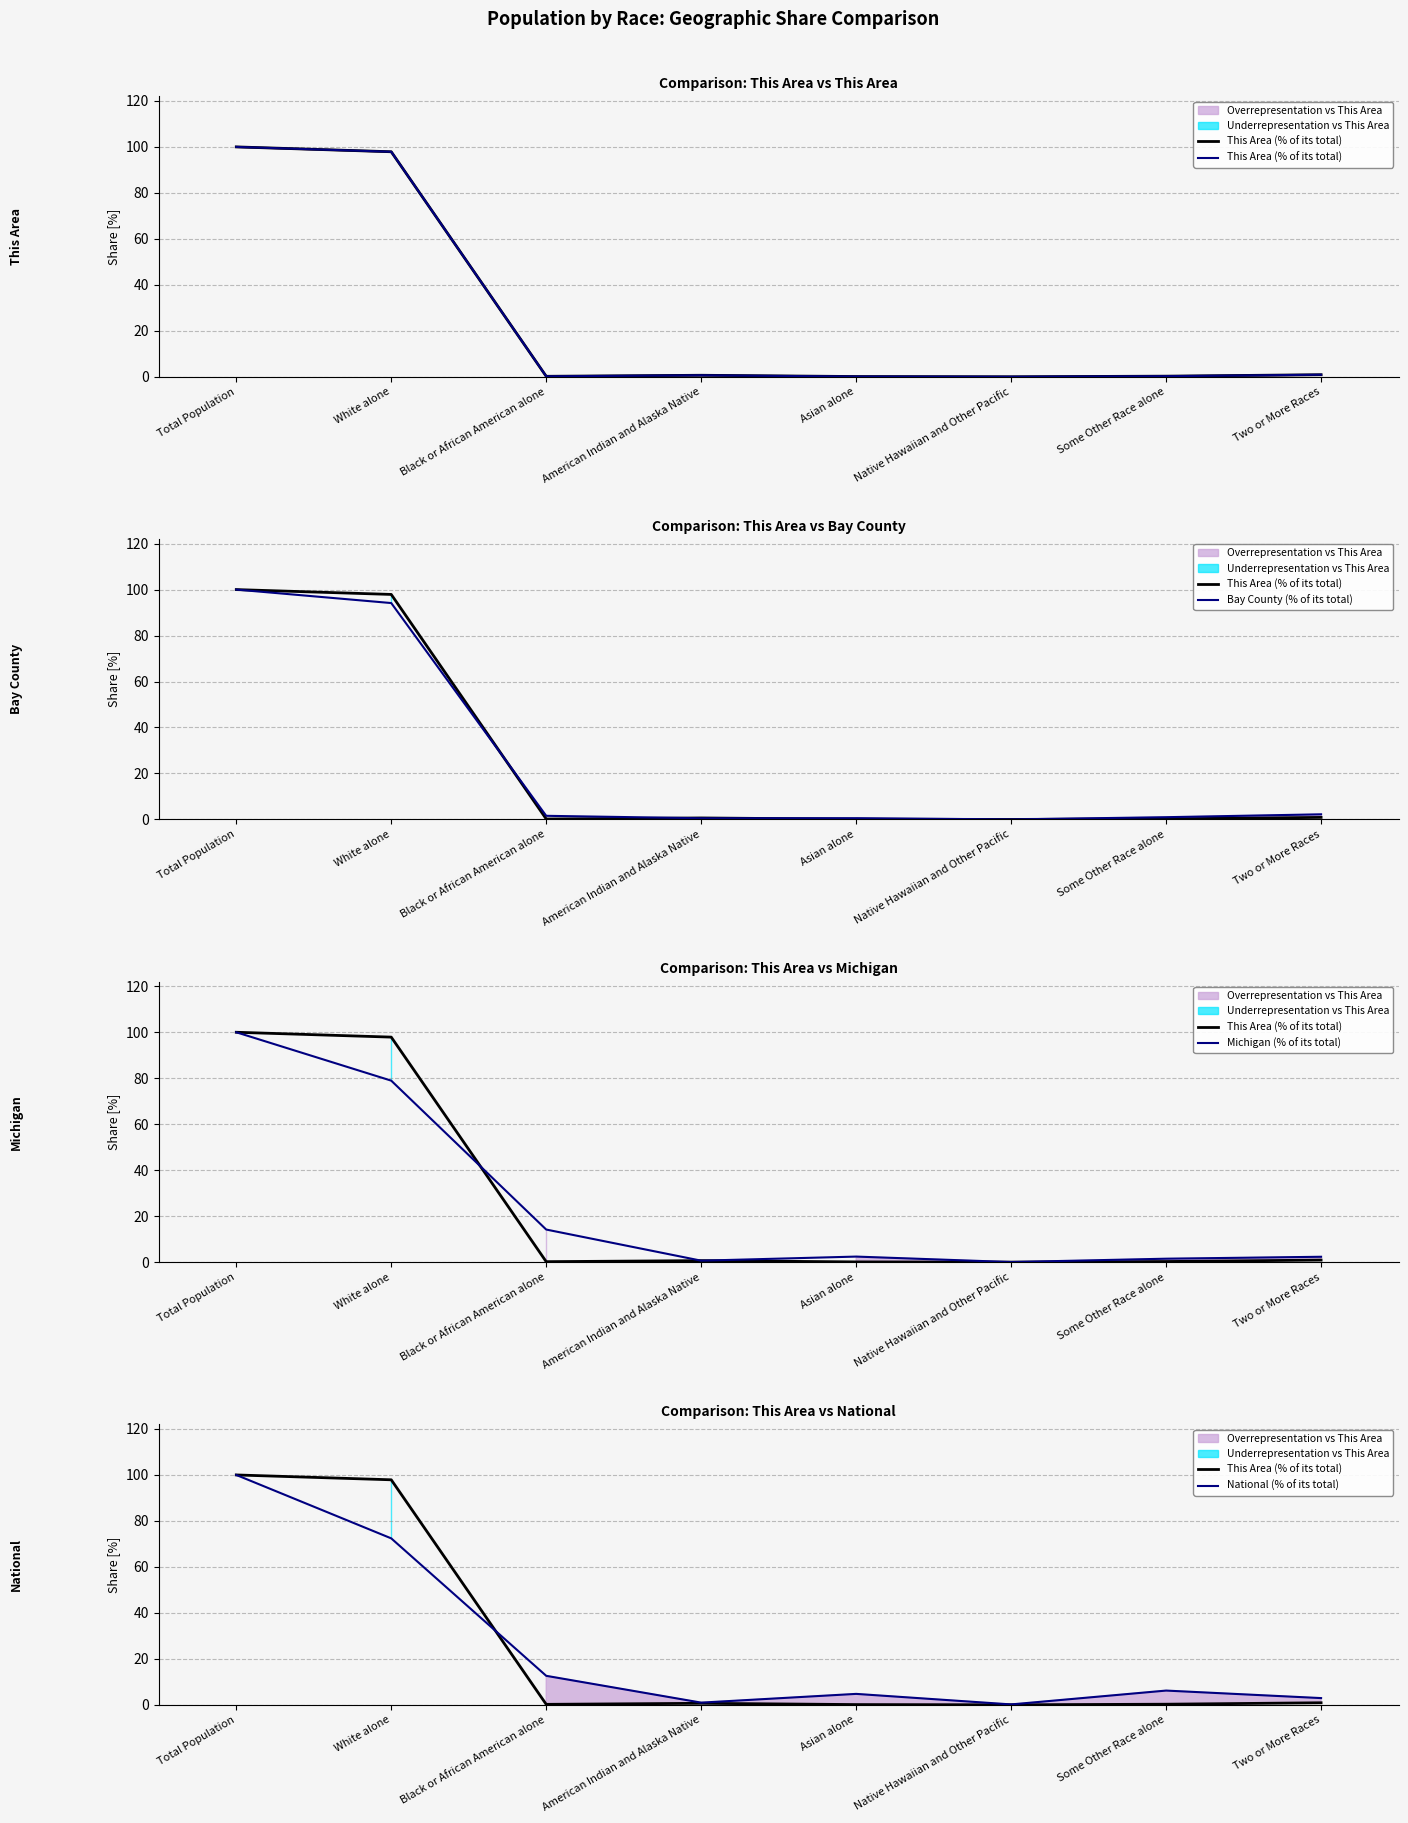

What is the value of the Michigan (% of its total) point at the 3rd from the left?

14.2